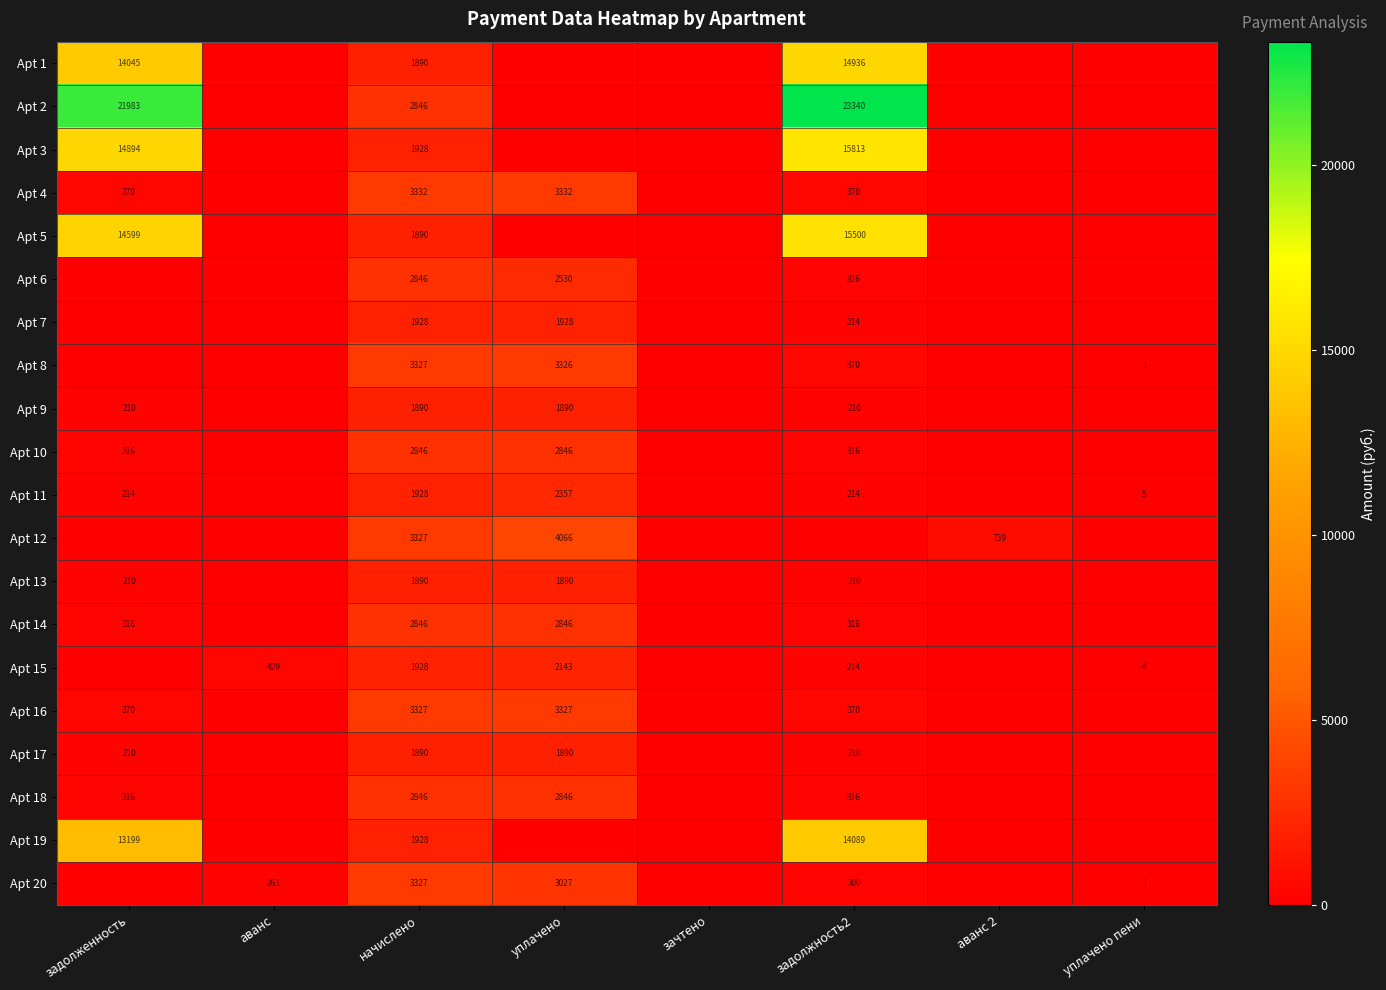

What is the total value across all series at уплачено пени?

10.5